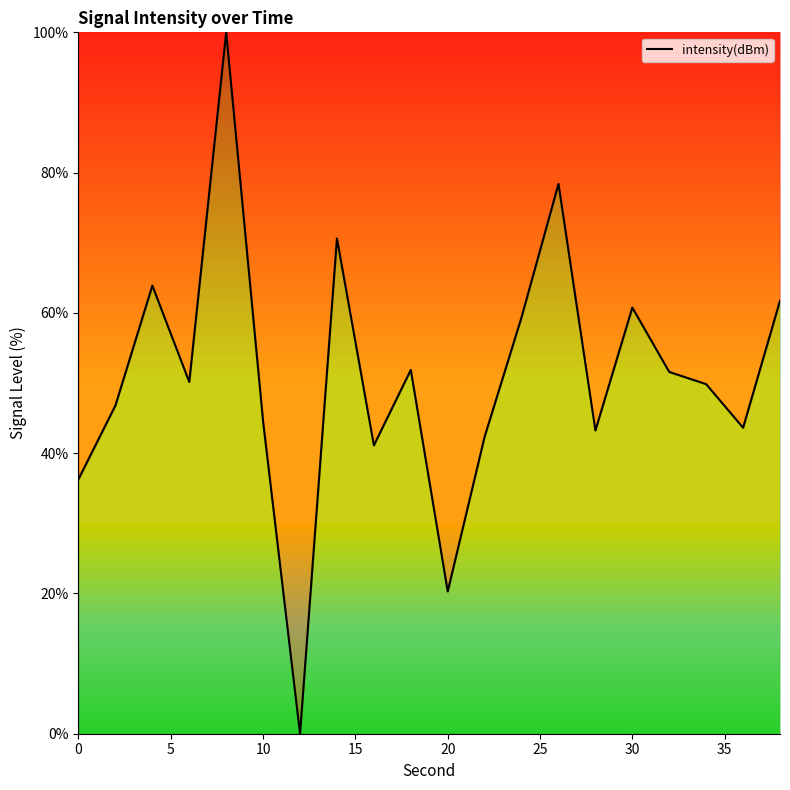

What is the sum of all values?

1016.4